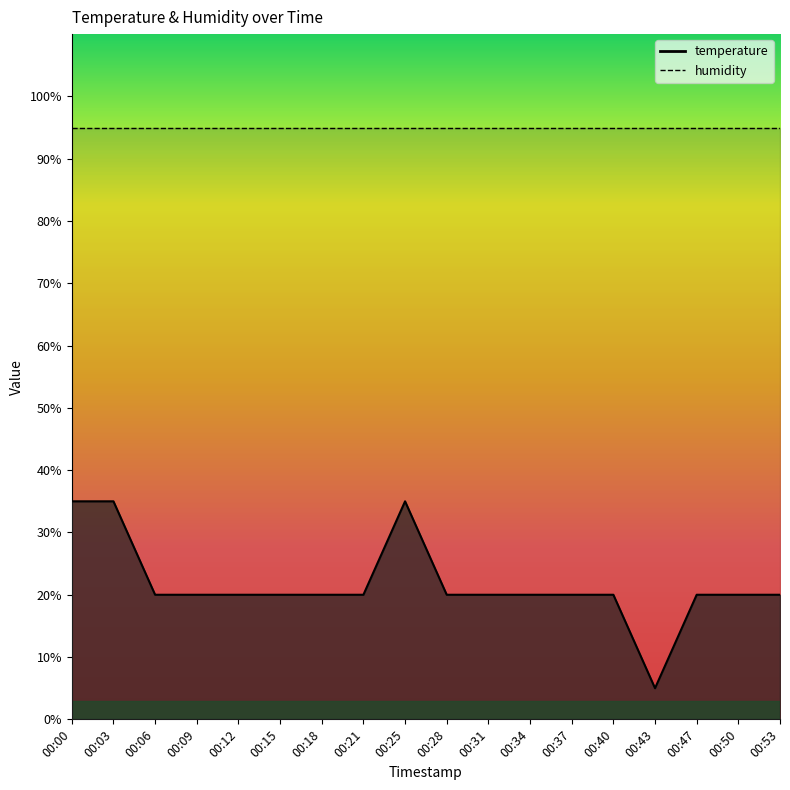

The chart shows a value of 7.2 at 00:43. True or false?

False